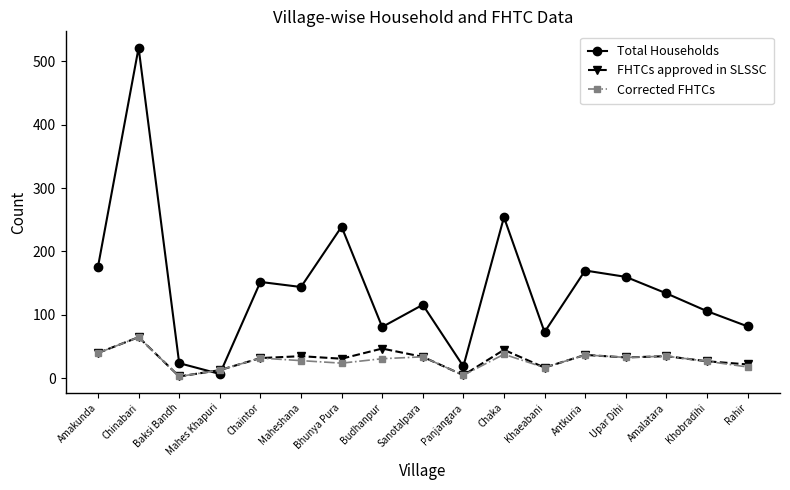

In Corrected FHTCs, how many points are lower than both neighbors (excluding endpoints)?

5